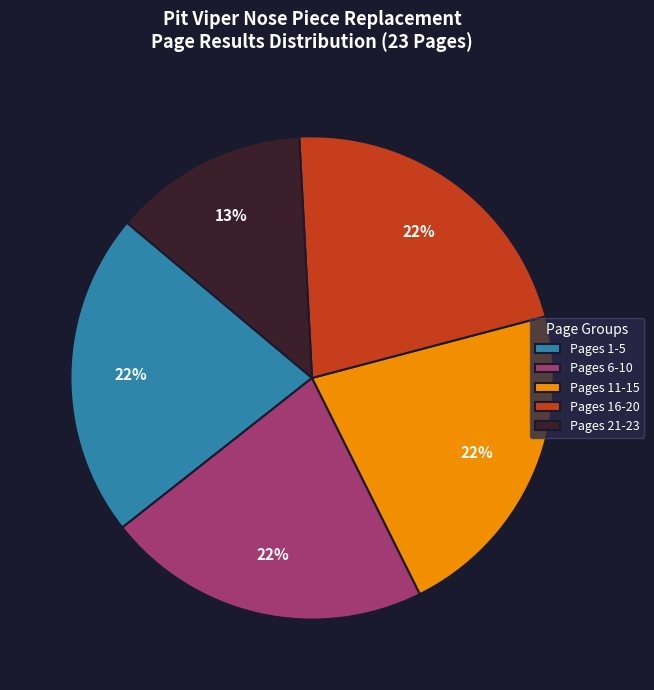

How many slices are in this pie chart?

5